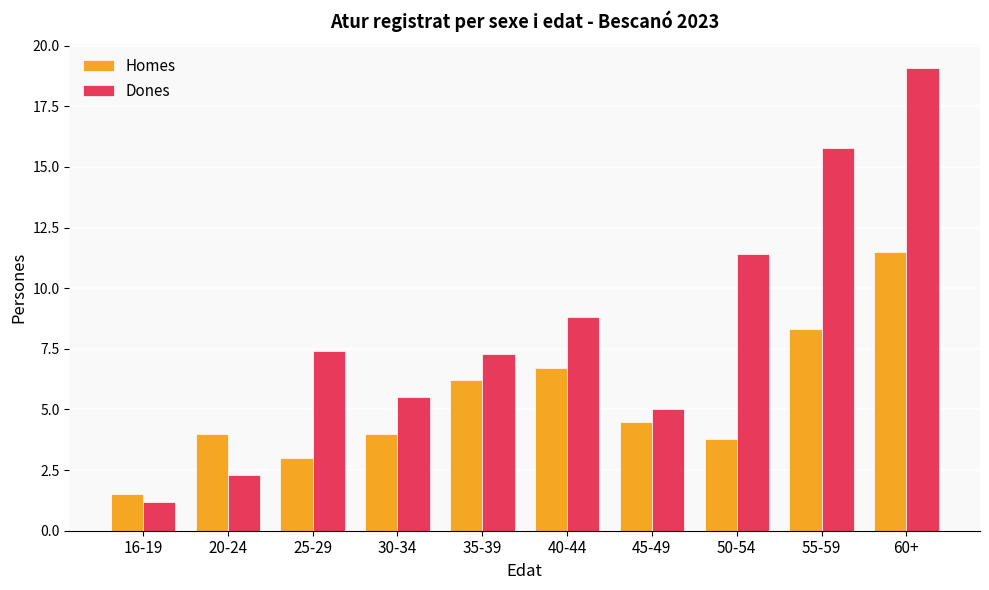

At which label does Homes reach its minimum?

16-19